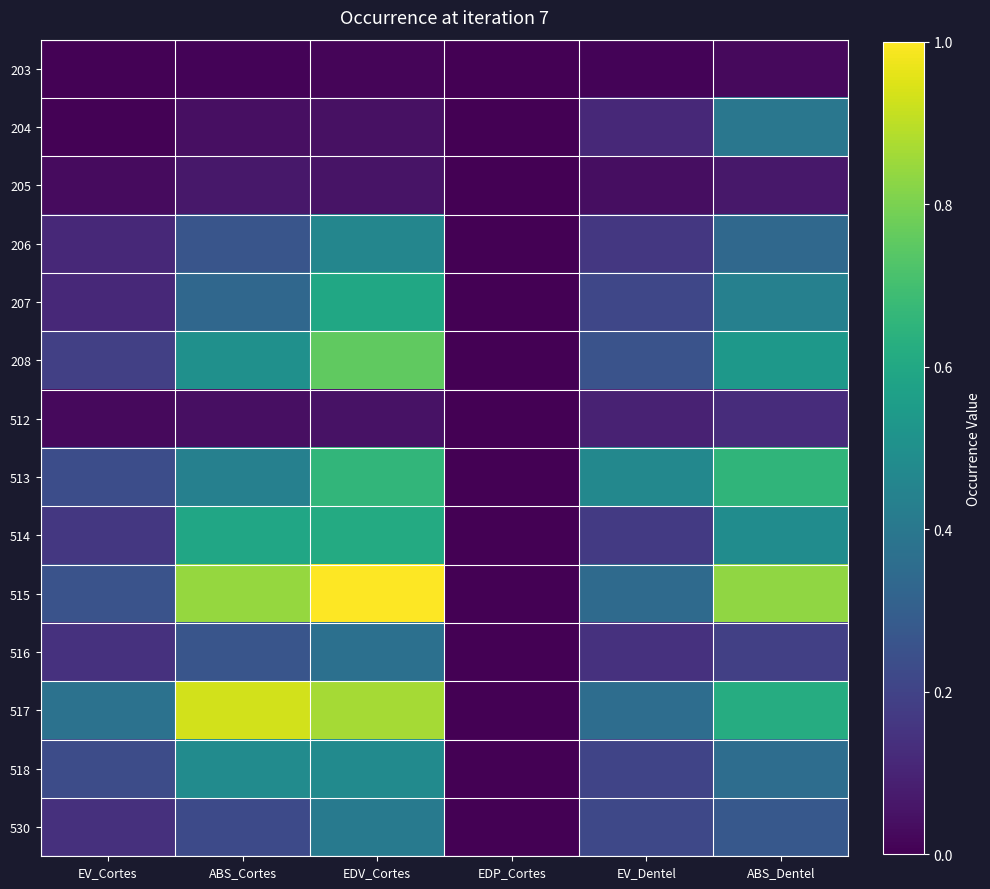

At EV_Dentel, list the series in order from largest to smallest.

513, 517, 515, 208, 530, 207, 518, 514, 206, 516, 204, 512, 205, 203